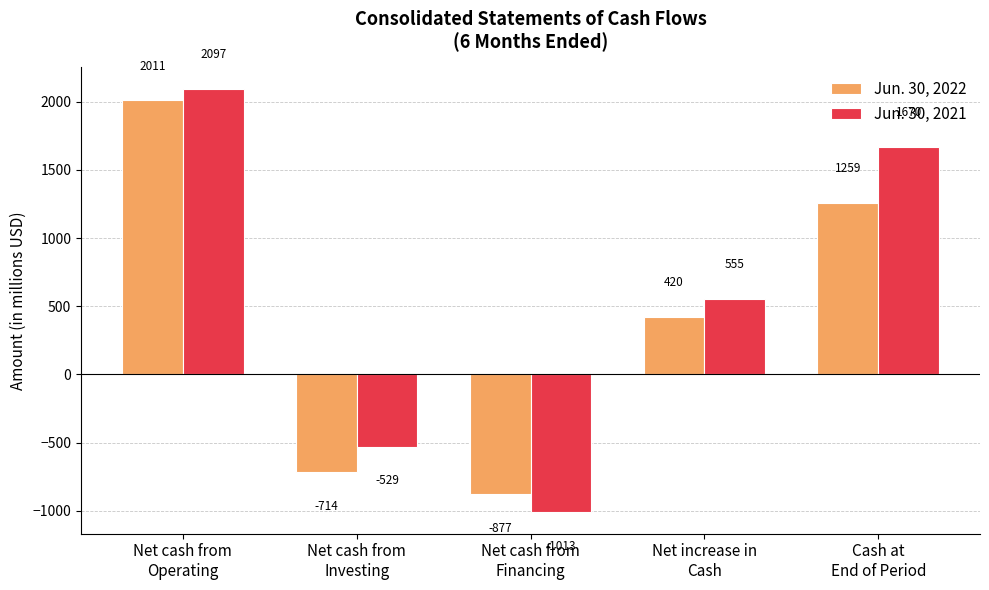

True or false: Jun. 30, 2022 has a value of 536 at Net cash from
Operating.

False